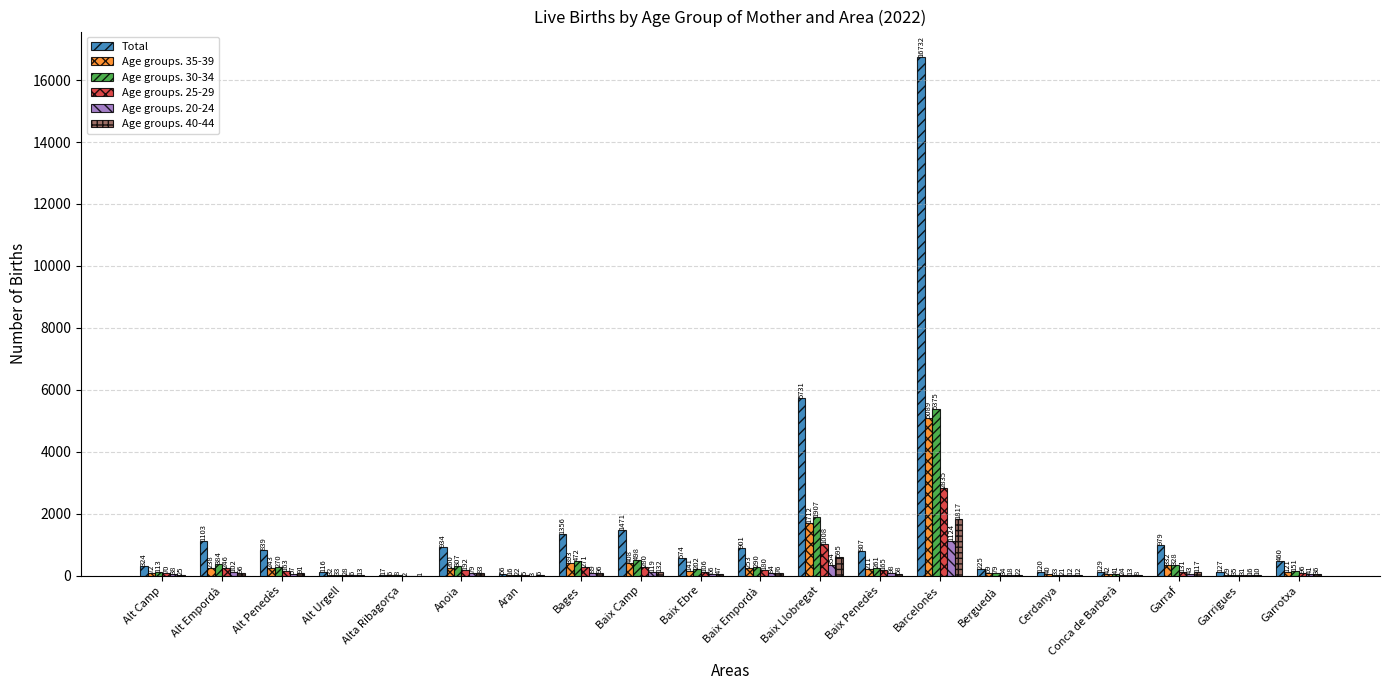

How many series are shown in this chart?

6